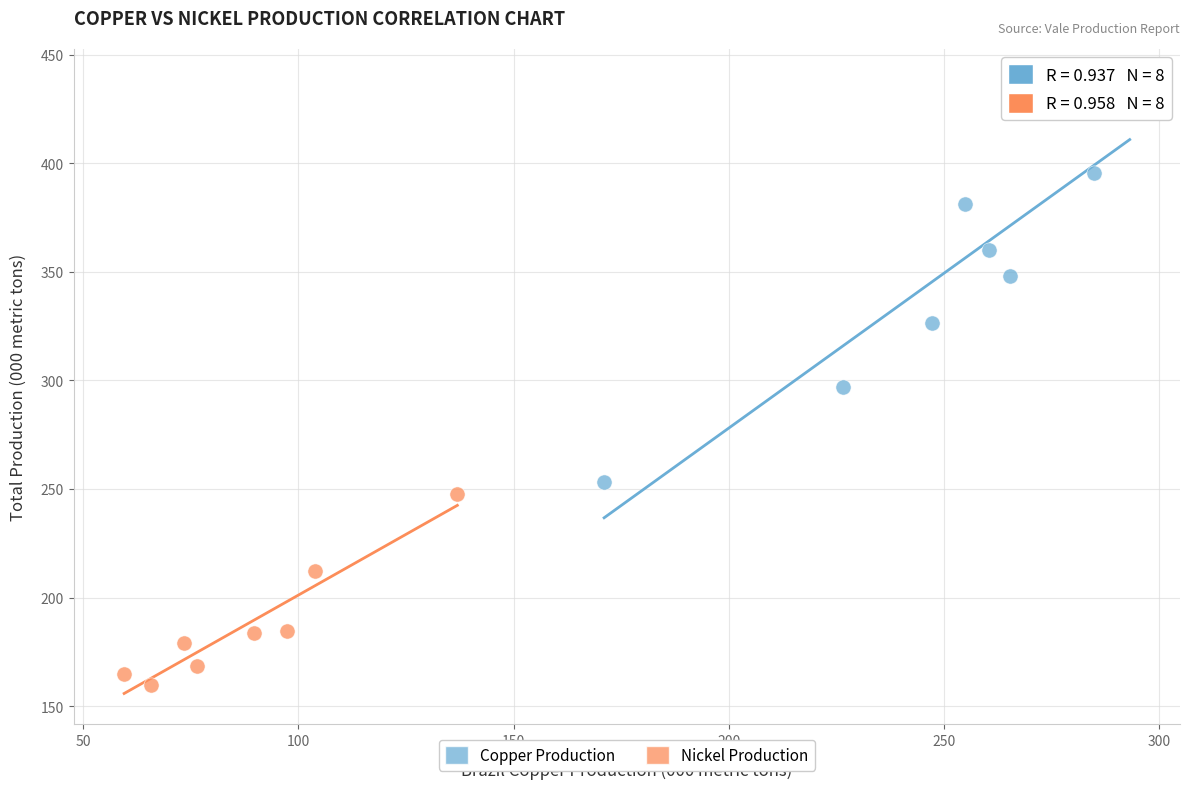

What are all the series names shown in the legend?

Copper Production, Nickel Production